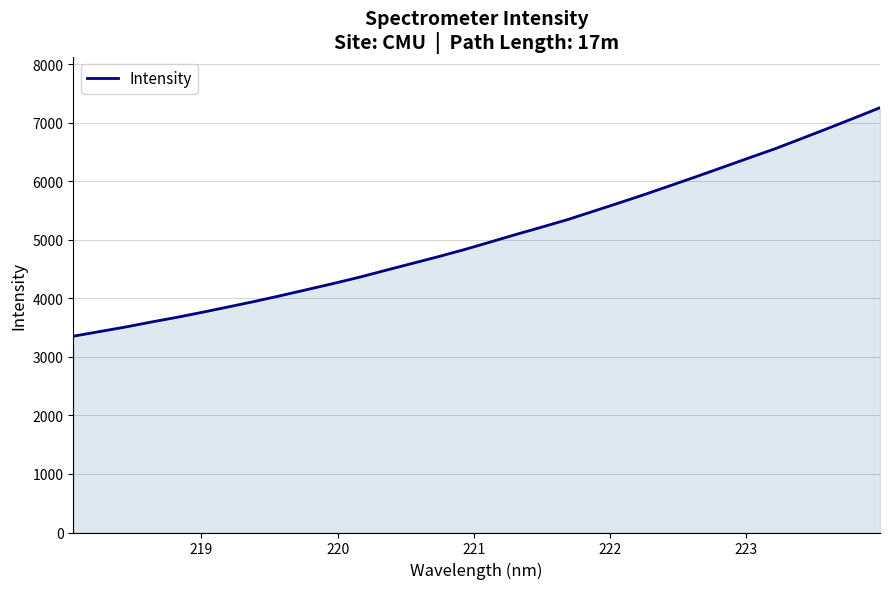

What is the difference between the maximum and minimum values?

3902.7